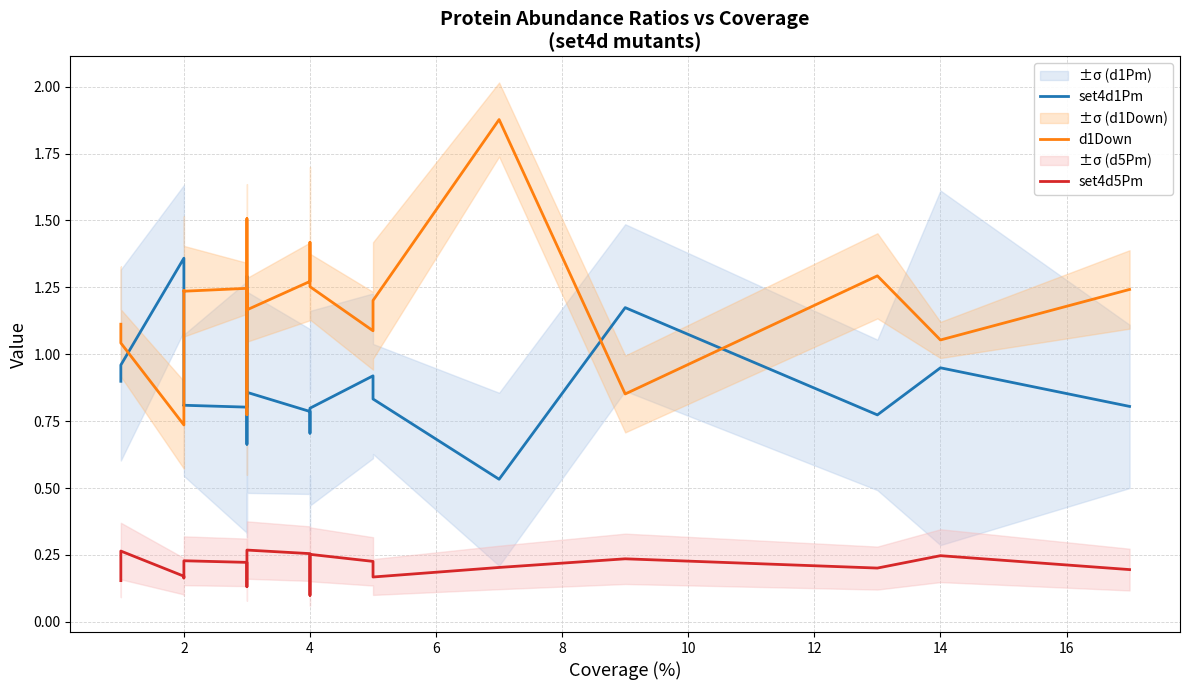

What is the difference between the maximum and minimum values in the d1Down series?

1.1